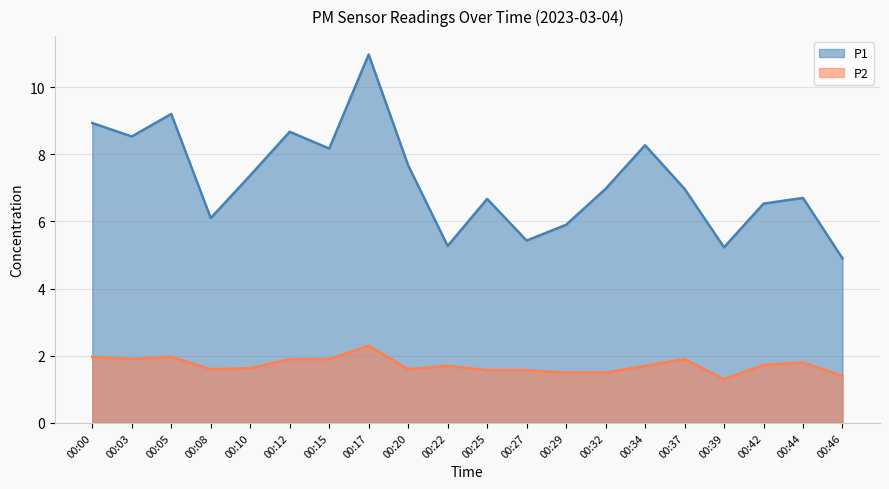

Does the chart display data point markers on the line(s)?

No